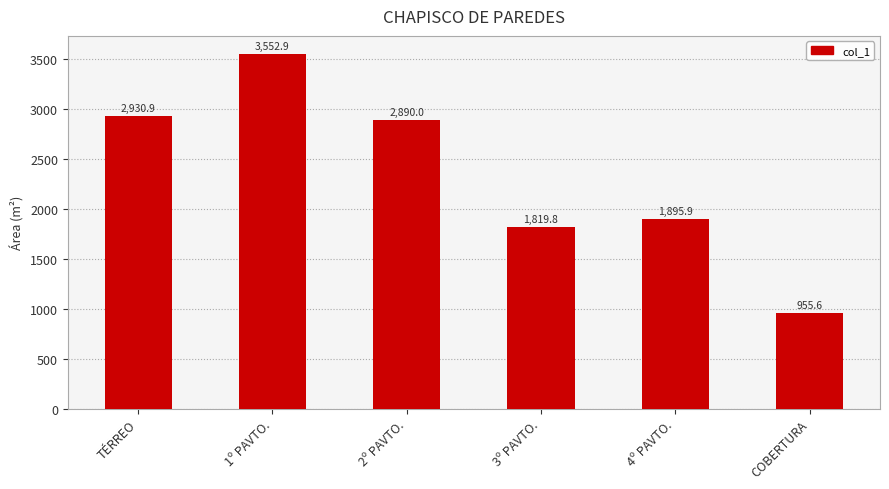

Where does the data first go above 2889?

TÉRREO